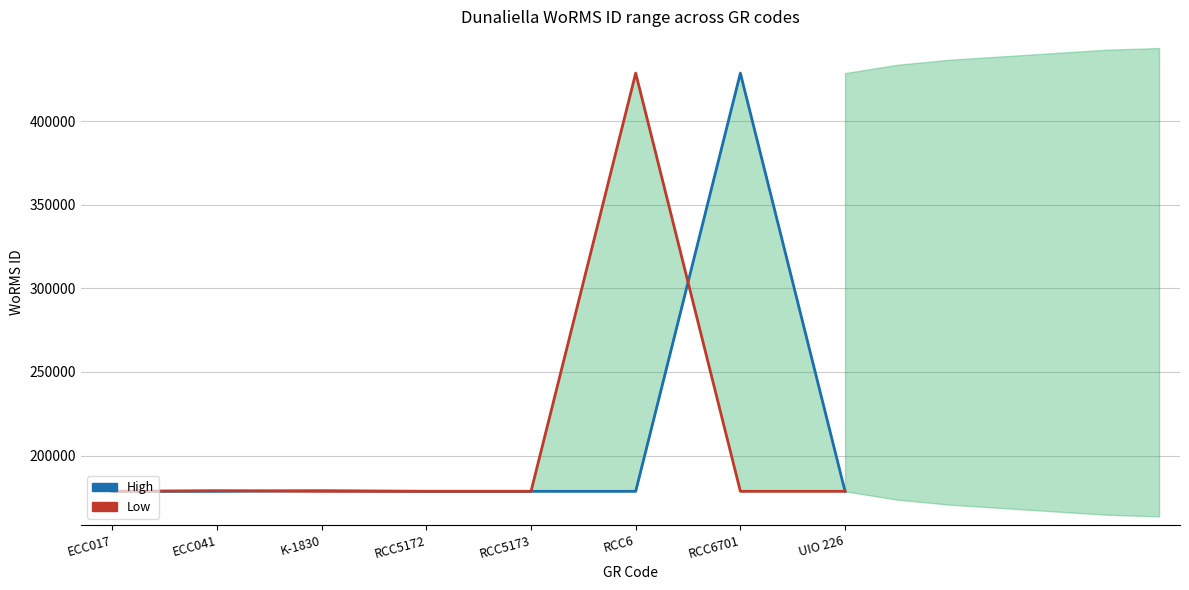

Read the High value at RCC6, to the nearest 50.

178600